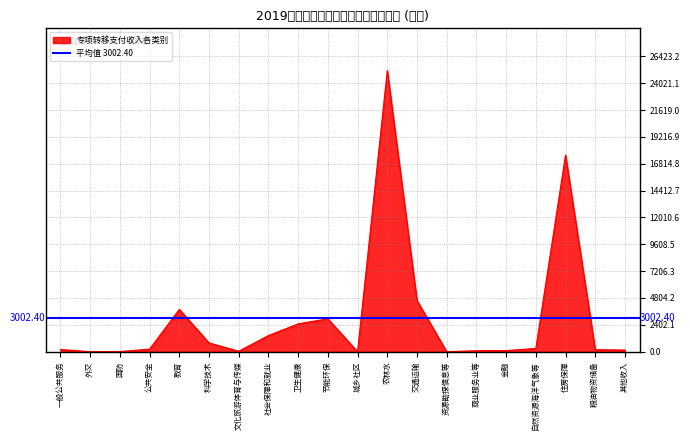

At which category does the chart reach its peak across all series?

农林水